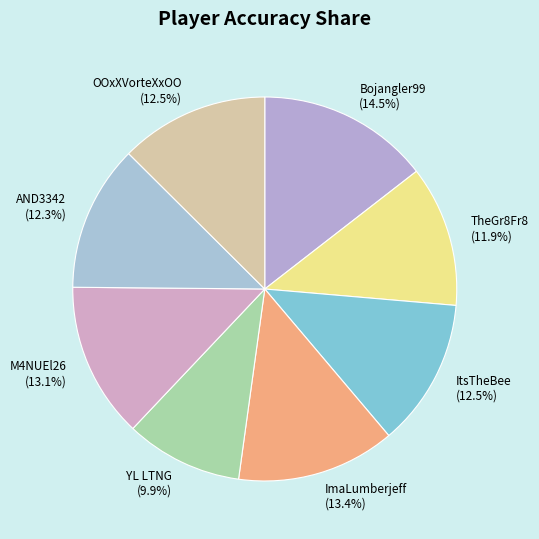

To the nearest percent, what is the combined percentage of ItsTheBee and ImaLumberjeff?

26%